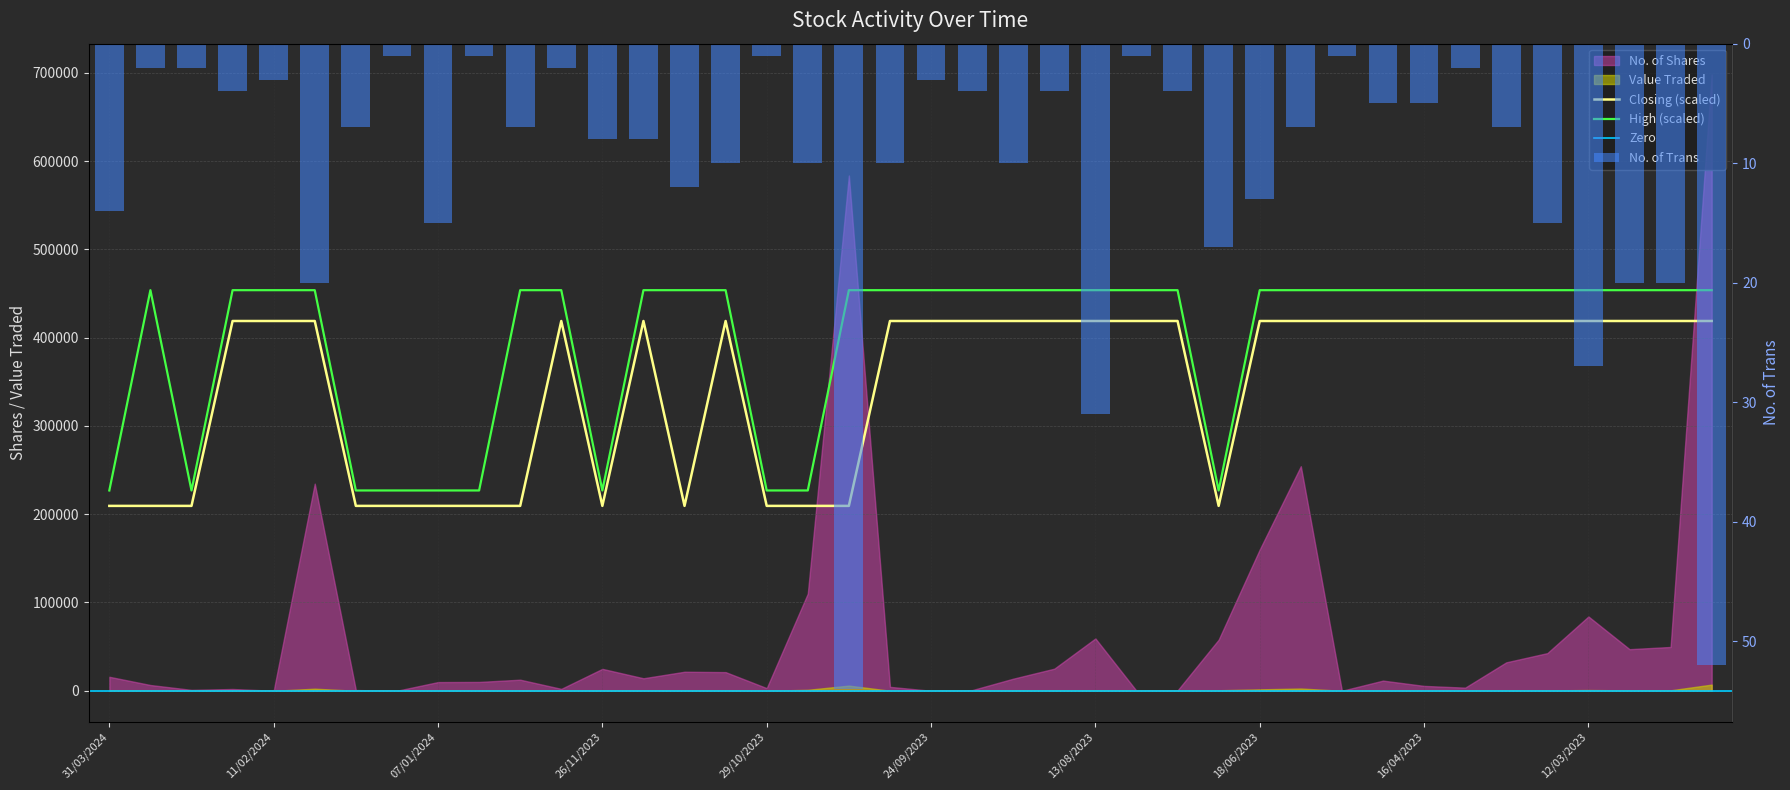

What is the difference between the second highest and second lowest values in the High series?

226885.1